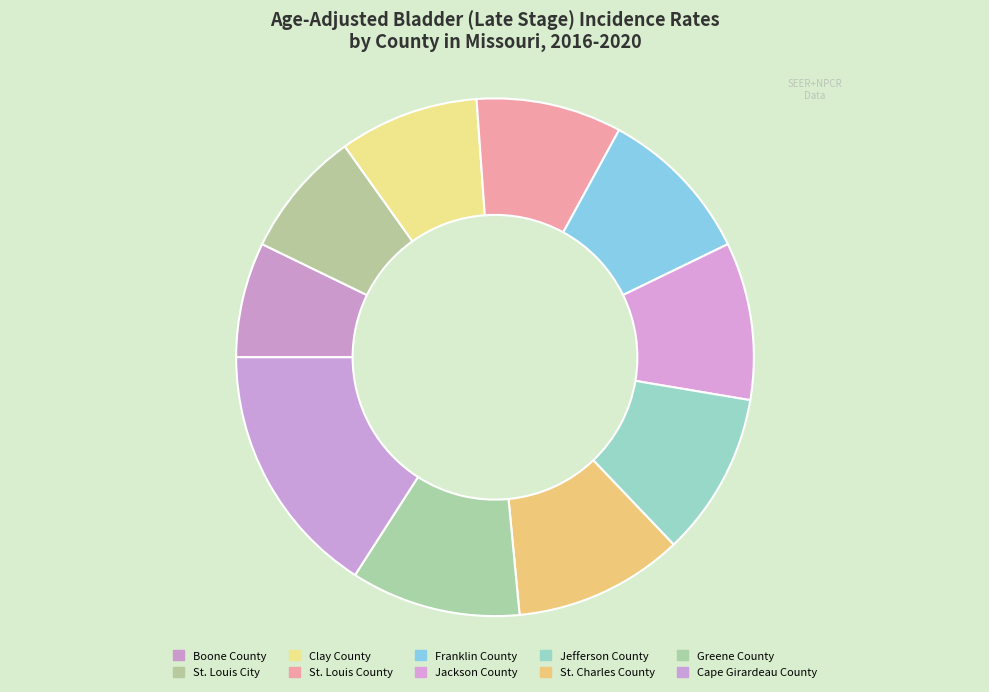

Does any single category account for the majority?

No